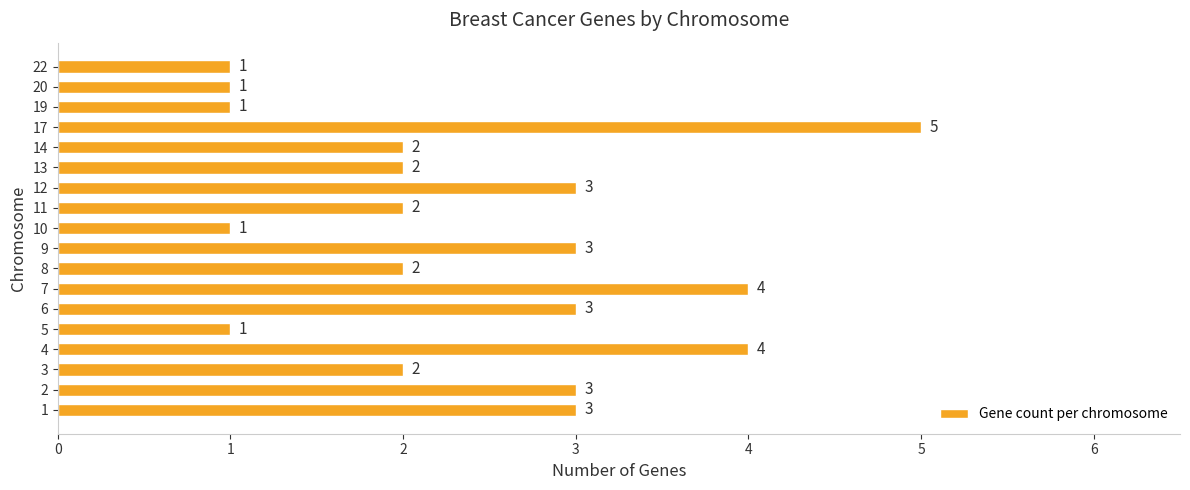

Which label corresponds to the largest value in the chart?

17